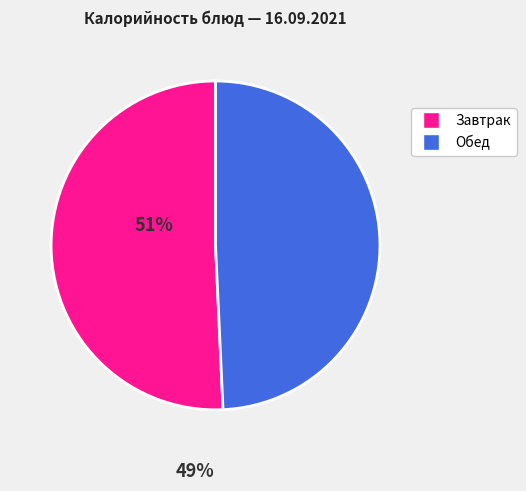

How many segments does this pie chart have?

2